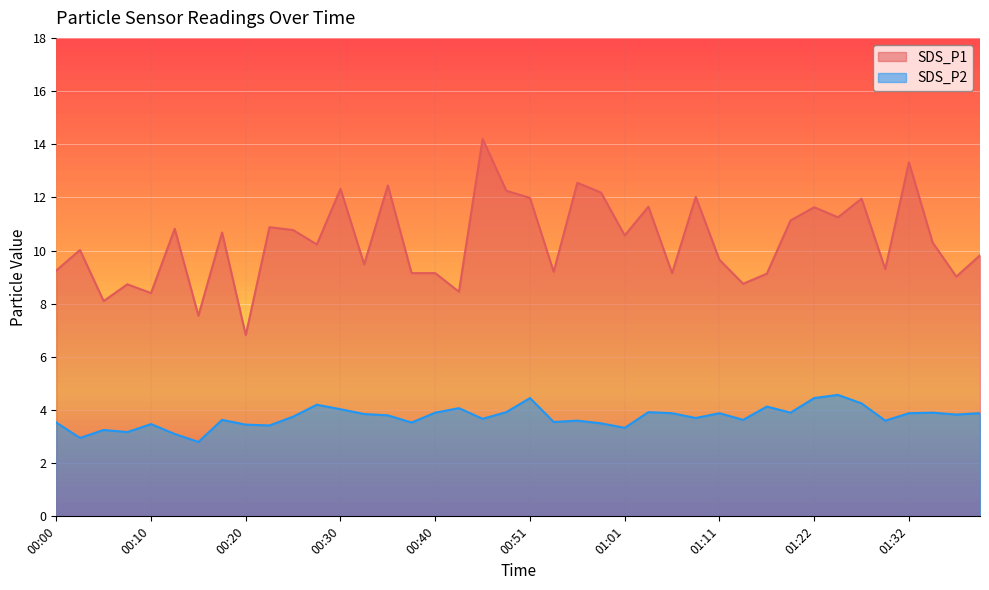

At which category does SDS_P2 reach its first local valley?

00:02